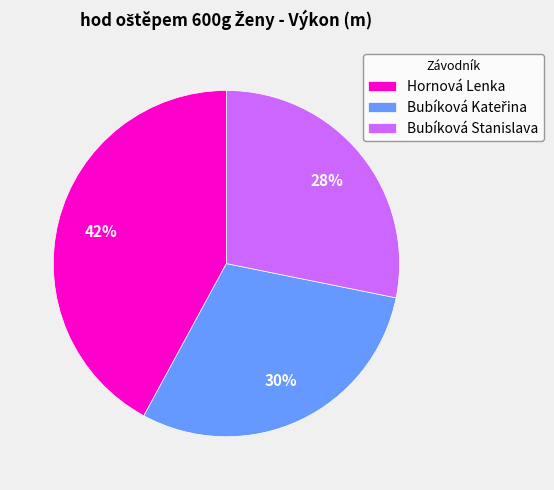

What percentage is the Bubíková Stanislava slice, to the nearest percent?

28%